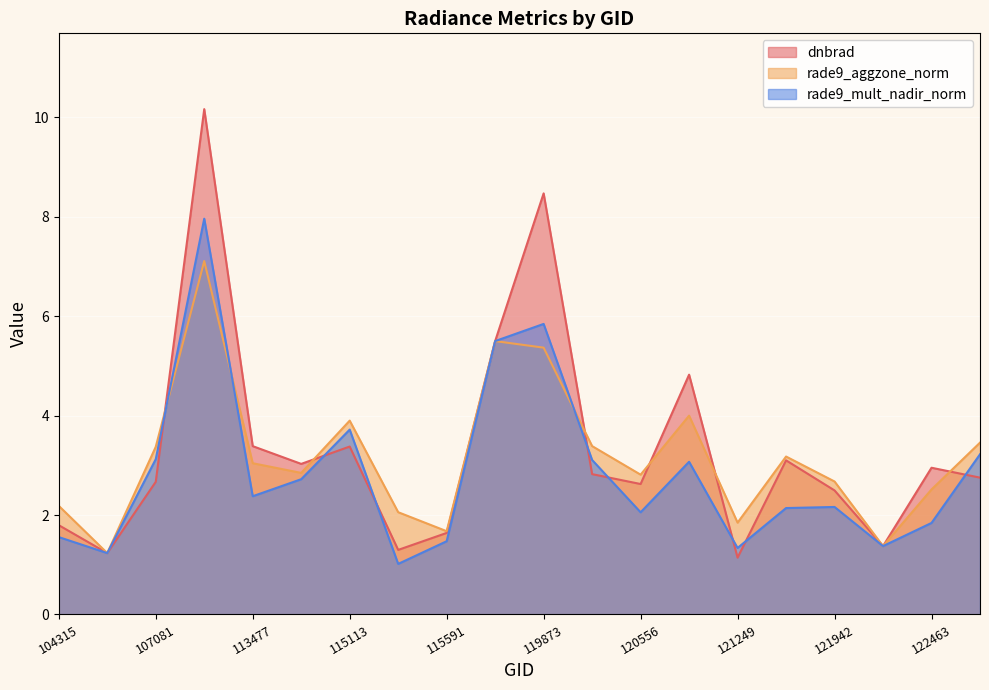

Which category has the lowest value across all series?

115226